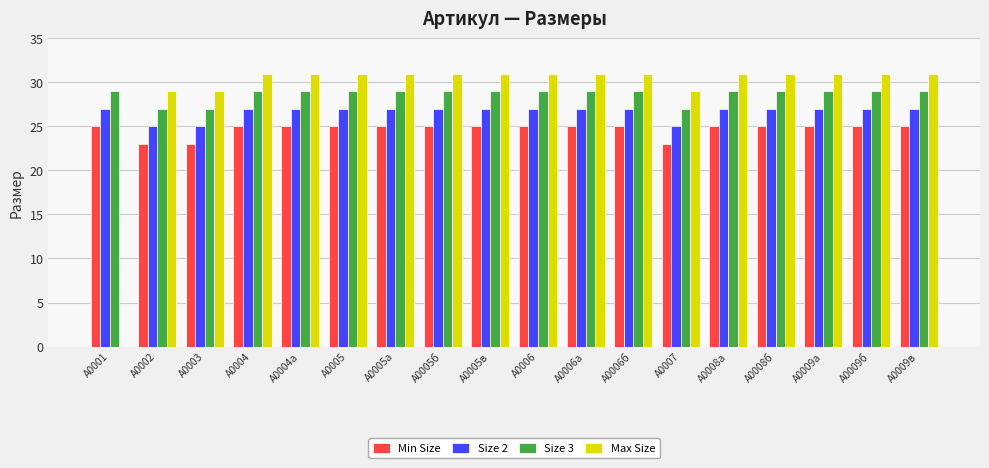

True or false: Min Size has a value of 41 at А0009б.

False